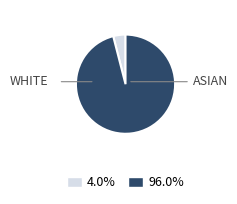

How many segments does this pie chart have?

2